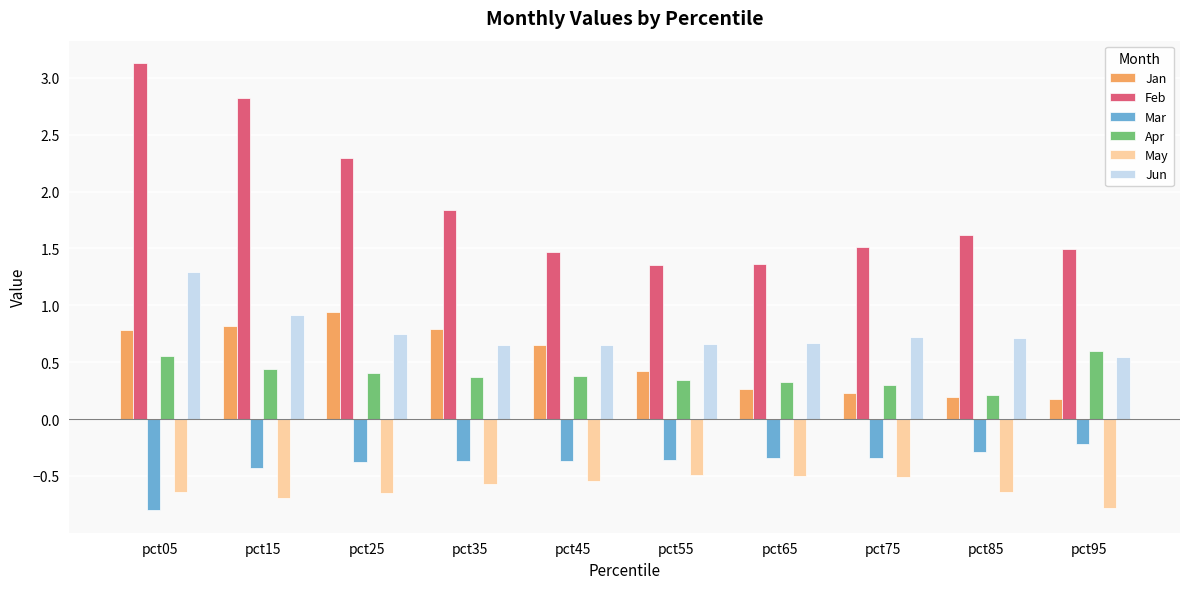

What is the greatest value displayed?

3.1